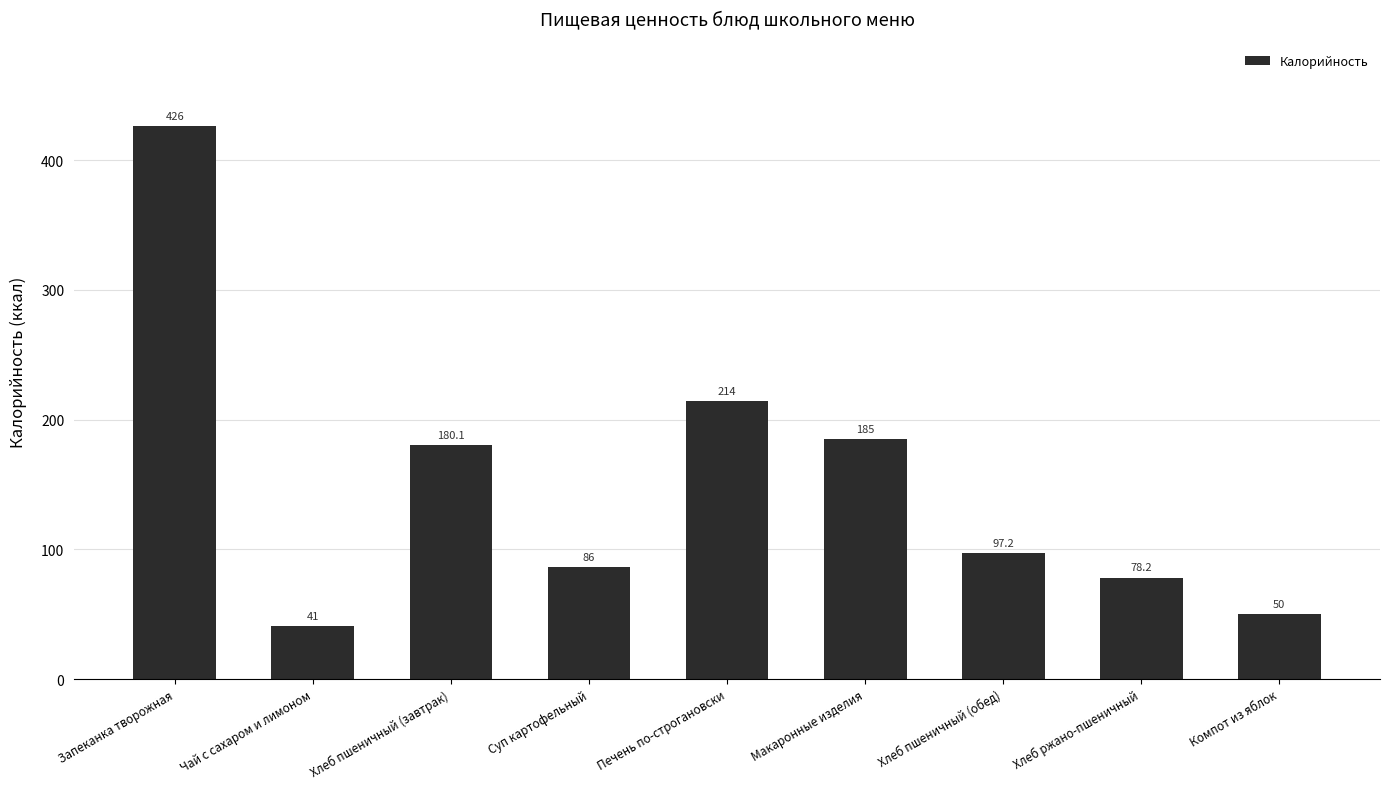

At which label is the value closest to 233?

Печень по-строгановски